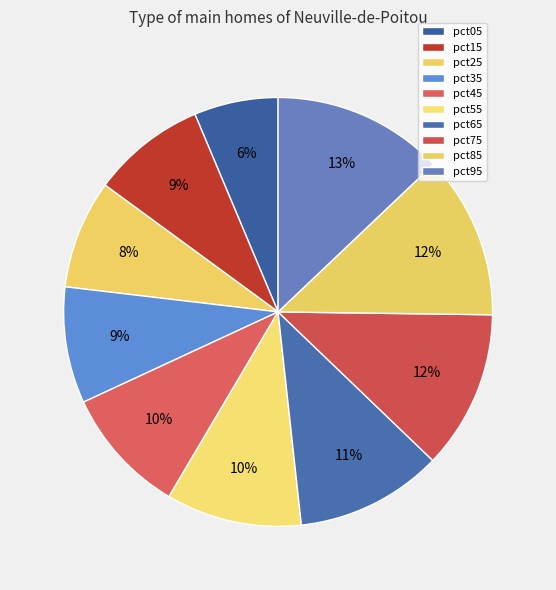

Count the number of slices in the pie.

10